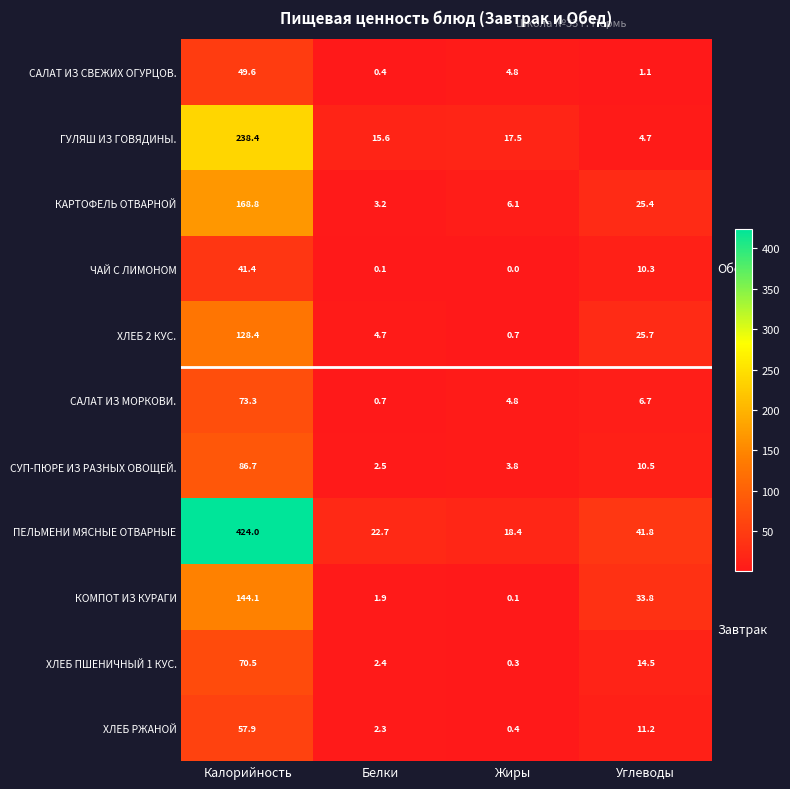

Between Белки and Жиры, which series saw the biggest shift?

САЛАТ ИЗ СВЕЖИХ ОГУРЦОВ.